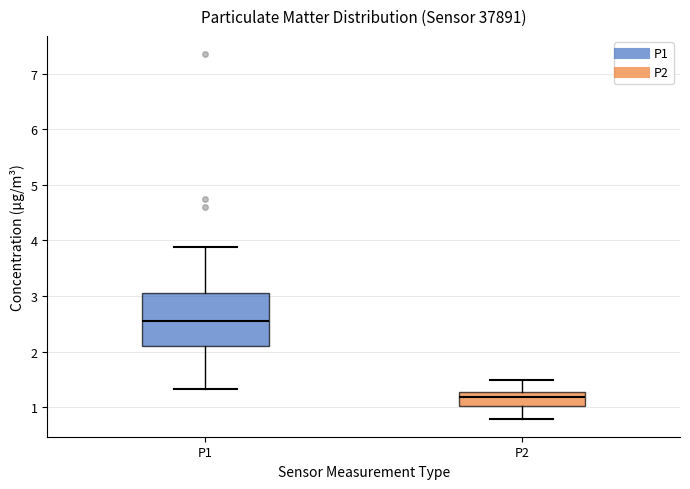

Reading left to right, read every box against the y-axis: the position of its median line, the range the box covers, and the ends of its whiskers. The values are not printed on the chart, so give them approximately, as read against the axis.

P1: median 2.6, box 2.1 to 3.0, whiskers 1.3 to 3.9
P2: median 1.2, box 1.0 to 1.3, whiskers 0.8 to 1.5